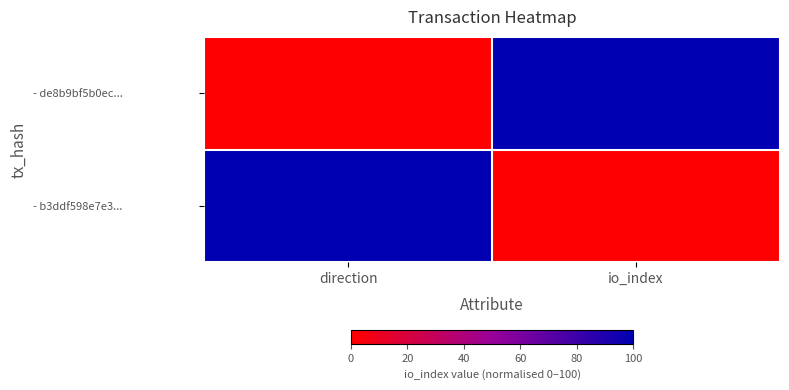

Between direction and io_index, which series saw the biggest shift?

- de8b9bf5b0ec...